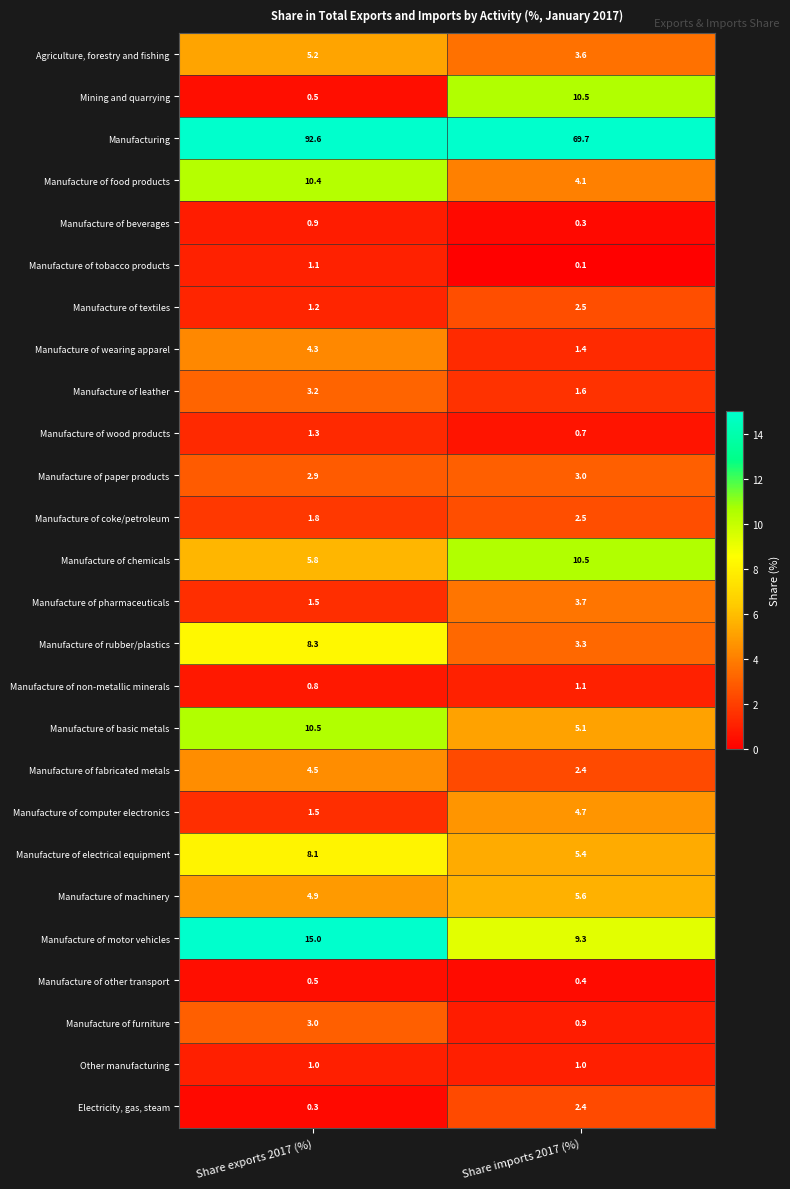

How many distinct data groups are displayed?

26